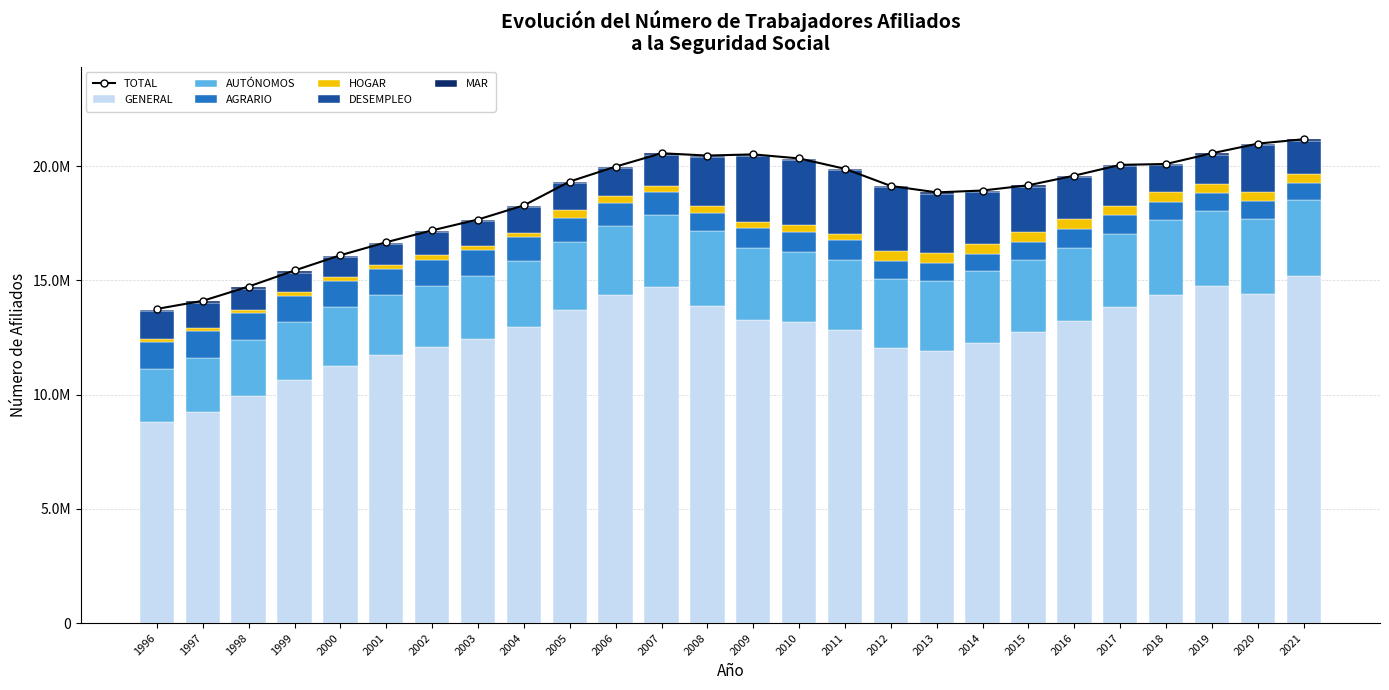

Reading right to left, what are all the values shown in this chart?

GENERAL: 2021=15185343	2020=14415649	2019=14758870	2018=14370362	2017=13850570	2016=13242454	2015=12730510	2014=12262304	2013=11926982	2012=12017519	2011=12816948	2010=13161364	2009=13275386	2008=13862376	2007=14719806	2006=14338759	2005=13706569	2004=12947234	2003=12420983	2002=12087569	2001=11747040	2000=11263580	1999=10649671	1998=9940826	1997=9255280	1996=8805254
AUTONOMOS: 2021=3325252	2020=3269541	2019=3267428	2018=3253039	2017=3200314	2016=3191291	2015=3165812	2014=3126593	2013=3051795	2012=3022980	2011=3067499	2010=3100479	2009=3157046	2008=3309590	2007=3157930	2006=3052886	2005=2966184	2004=2880546	2003=2771318	2002=2674945	2001=2622593	2000=2591100	1999=2528340	1998=2470154	1997=2367454	1996=2326179
AGRARIO: 2021=752793	2020=778896	2019=777793	2018=818493	2017=799271	2016=819903	2015=795474	2014=772846	2013=794587	2012=813502	2011=867993	2010=858237	2009=849076	2008=775940	2007=974027	2006=1001463	2005=1039935	2004=1068850	2003=1134078	2002=1149442	2001=1130389	2000=1135659	1999=1154489	1998=1164423	1997=1163546	1996=1154114
MAR: 2021=58849	2020=58155	2019=60586	2018=61080	2017=59579	2016=58781	2015=56036	2014=57236	2013=57415	2012=57709	2011=58782	2010=60097	2009=62273	2008=63974	2007=66632	2006=68017	2005=69051	2004=69902	2003=71238	2002=74123	2001=74936	2000=75715	1999=75448	1998=75219	1997=77136	1996=78857
HOGAR: 2021=380570	2020=381482	2019=395683	2018=409679	2017=418964	2016=426765	2015=429175	2014=428905	2013=422915	2012=416124	2011=294916	2010=291670	2009=289056	2008=286027	2007=269150	2006=300134	2005=364754	2004=184193	2003=179319	2002=188178	2001=158167	2000=152963	1999=151369	1998=145417	1997=141257	1996=143308
DESEMPLEO: 2021=1474057	2020=2080445	2019=1300805	2018=1178889	2017=1724125	2016=1842758	2015=1982624	2014=2280749	2013=2592428	2012=2798733	2011=2770164	2010=2858314	2009=2874522	2008=2156051	2007=1367463	2006=1209077	2005=1169636	2004=1121015	2003=1073834	2002=1000967	2001=920661	2000=863763	1999=853664	1998=914356	1997=1075210	1996=1215474